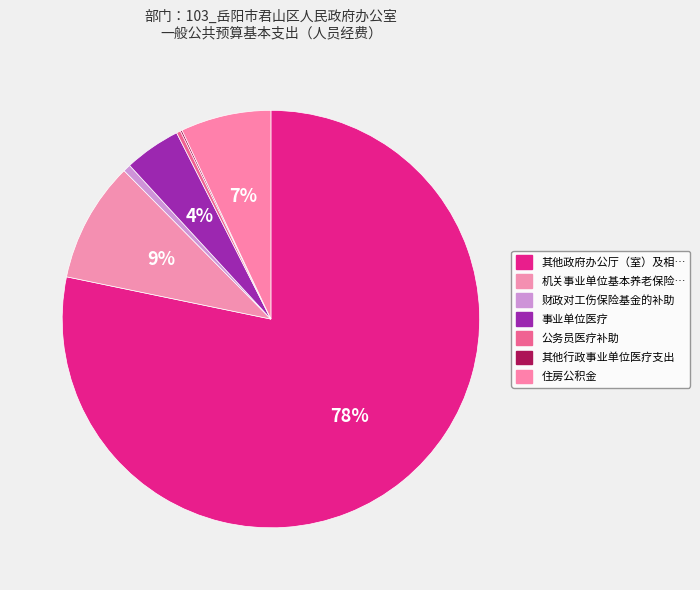

How many segments does this pie chart have?

7